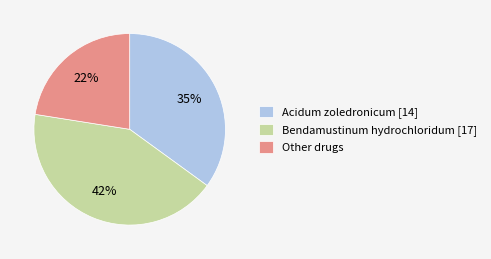

Which category has the biggest portion of the pie?

Bendamustinum hydrochloridum [17]